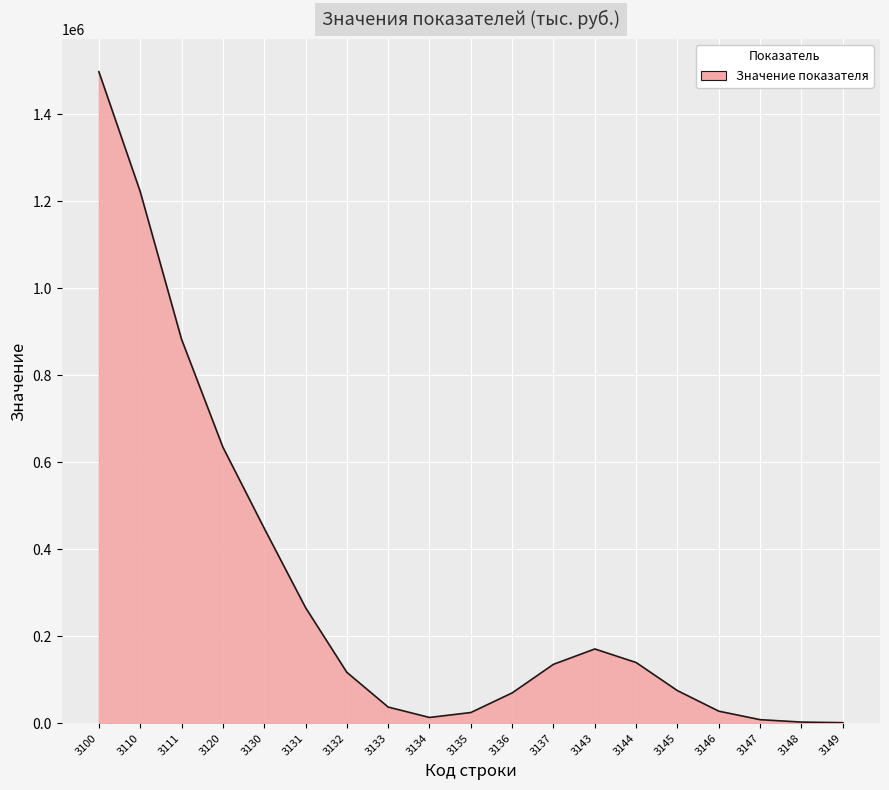

What is the greatest value displayed?

1497702